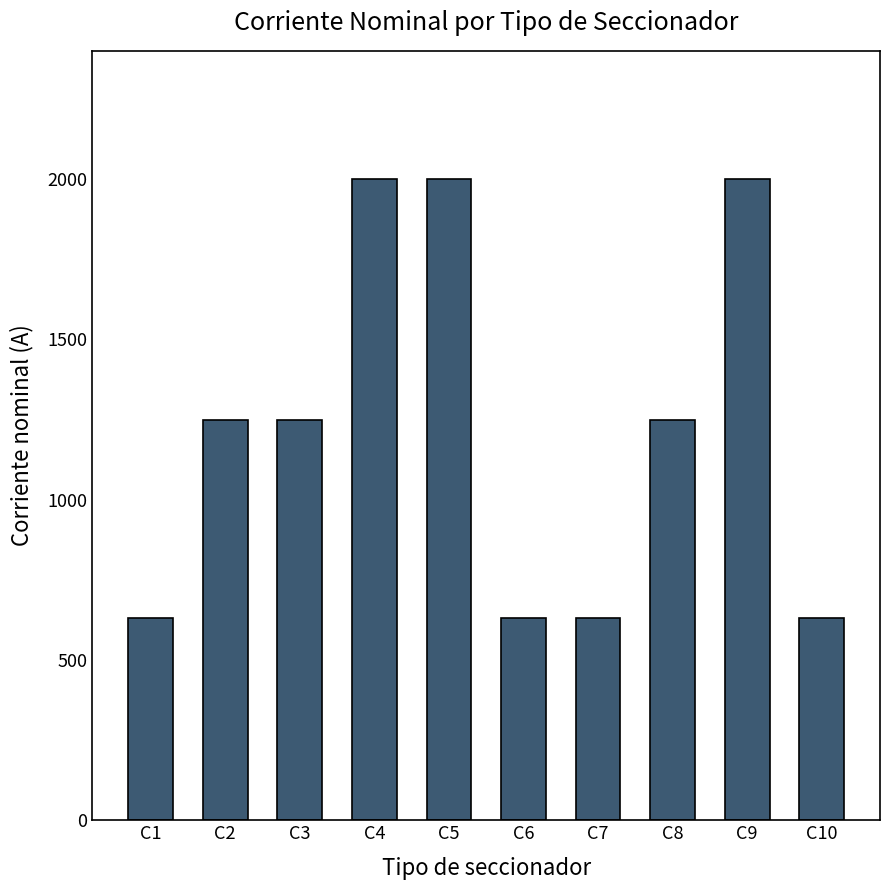

Which has a higher value, C8 or C4?

C4